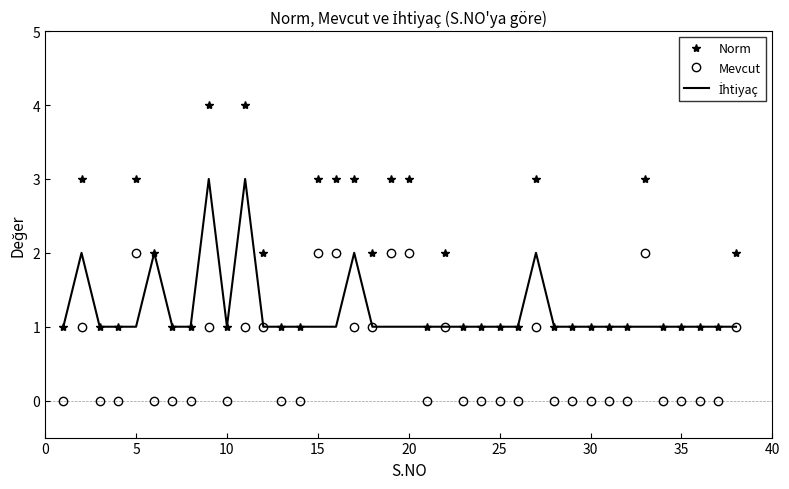

True or false: Norm and Mevcut intersect in this chart.

False